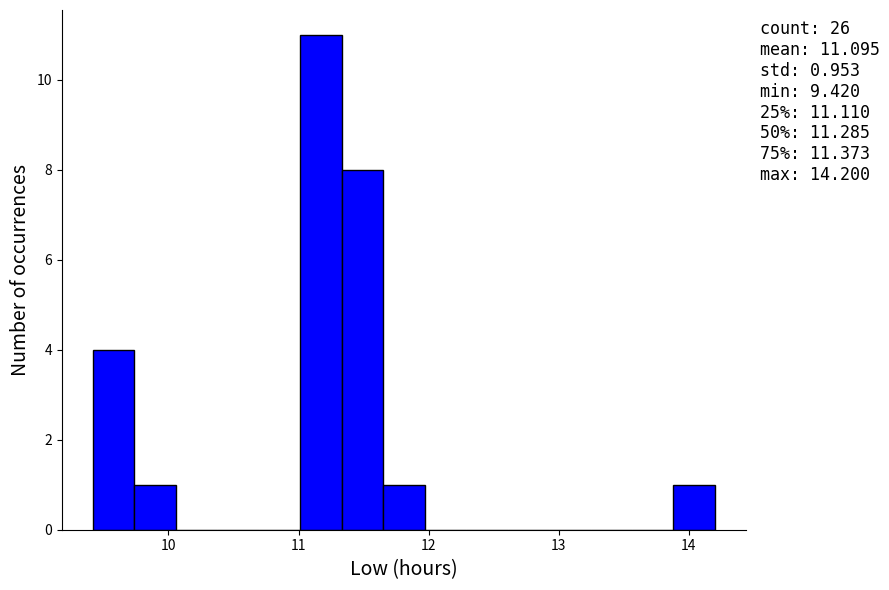

Read against the x-axis, roughly where is the centre of the tallest bar?

11.2